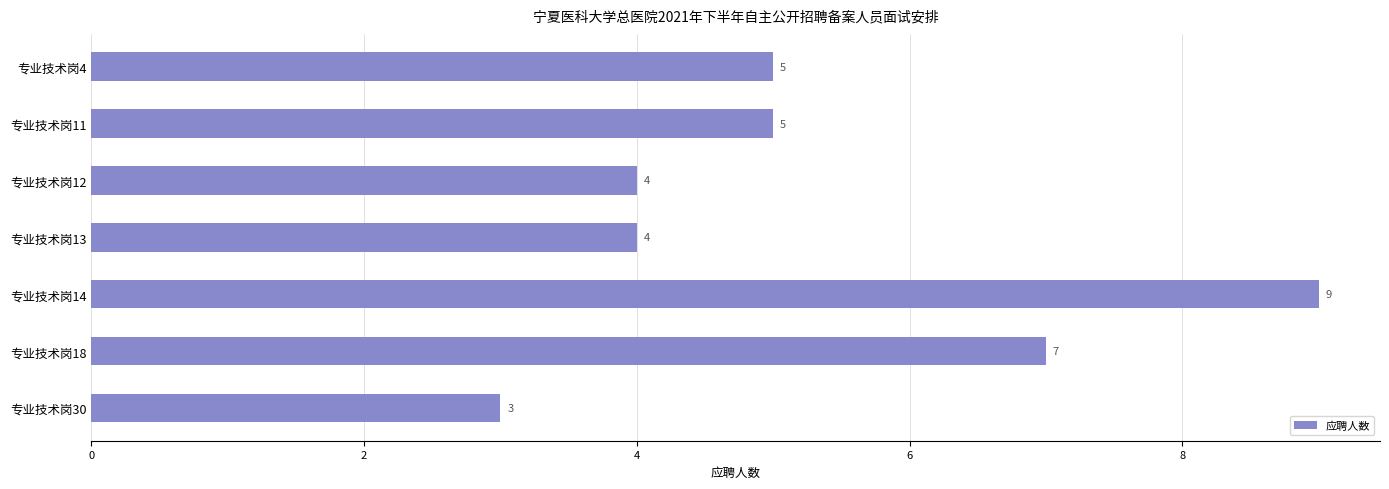

Which category has the lowest value across all series?

专业技术岗30